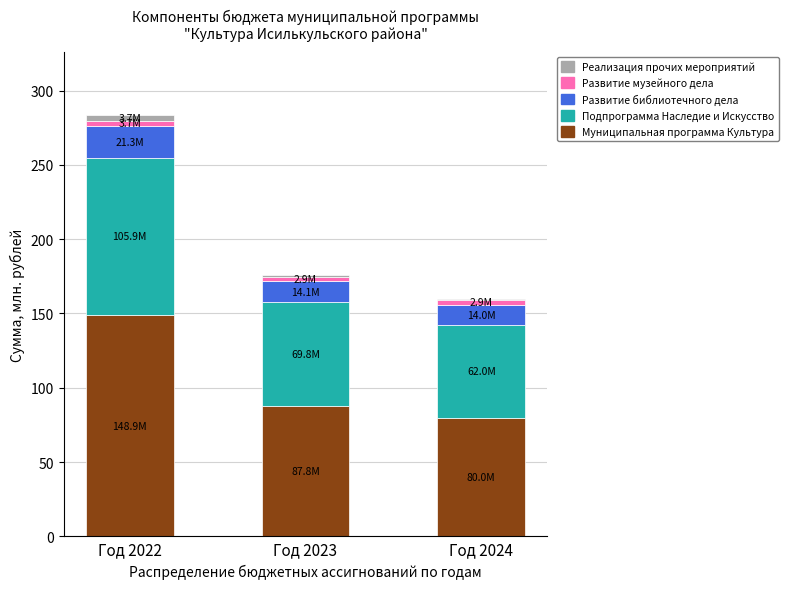

True or false: Муниципальная программа Культура has a value of 41.0 at Год 2023.

False